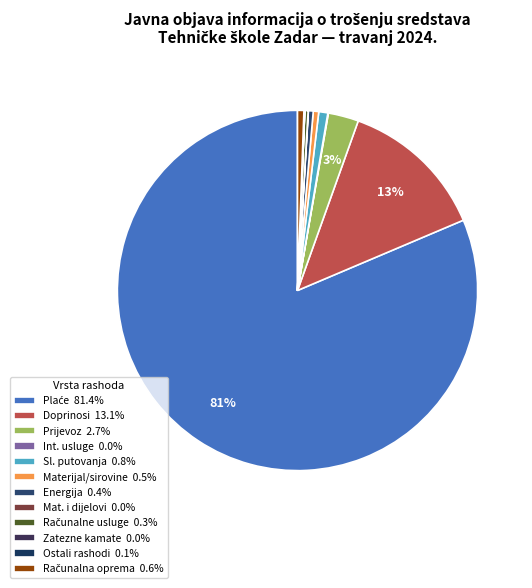

To the nearest percent, what is the average slice percentage?

8%